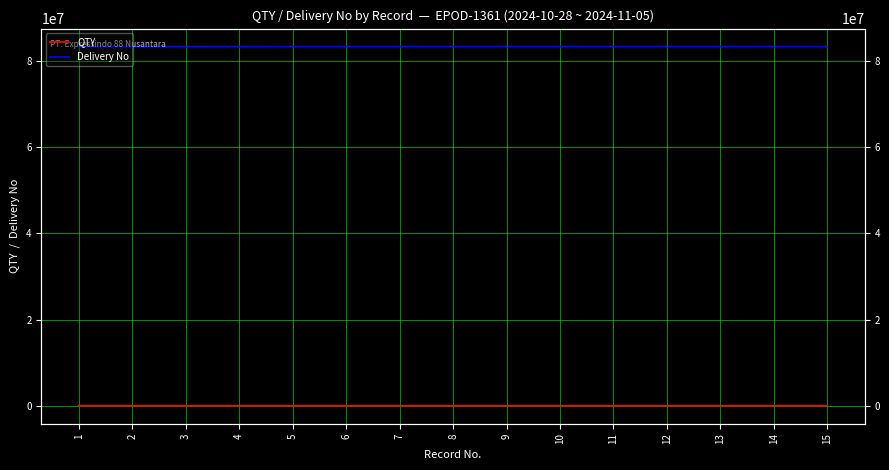

At which label does Delivery No first exceed 83288178?

5